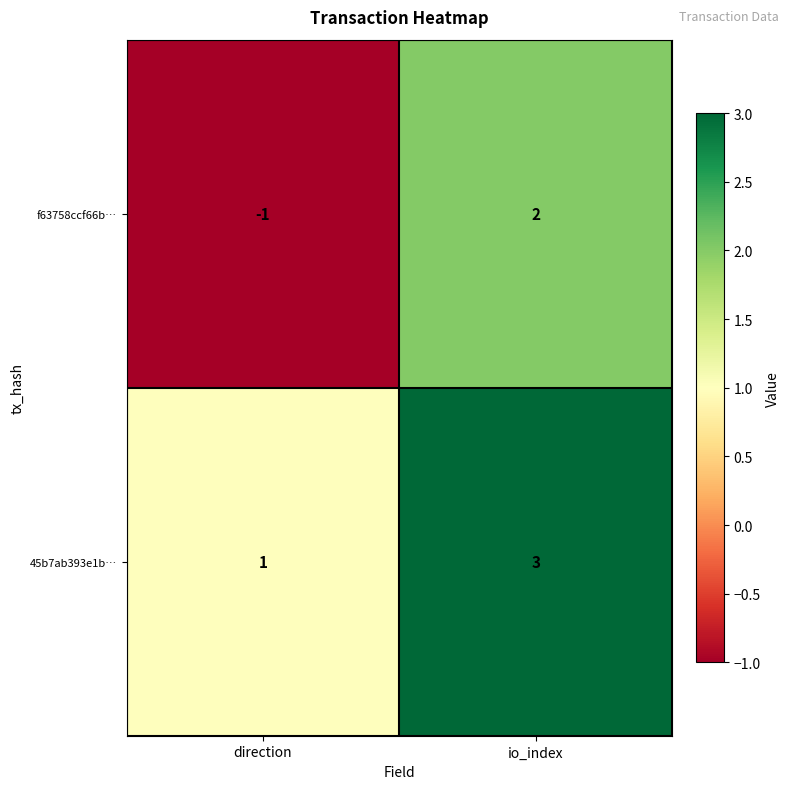

Which series has the largest total across all categories?

45b7ab393e1b…